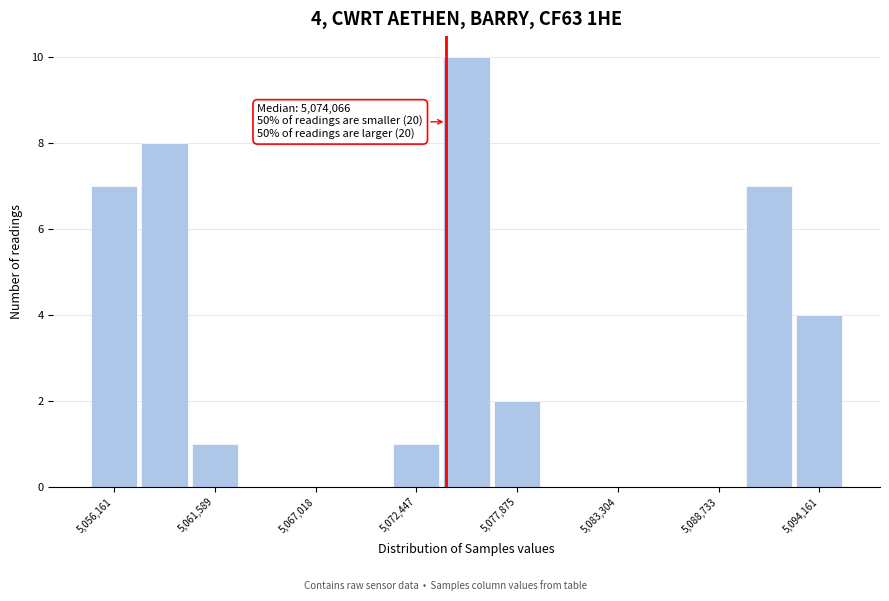

Around what value on the x-axis is the tallest bar? Give the approximate position of its centre, as read against the axis.

5075000